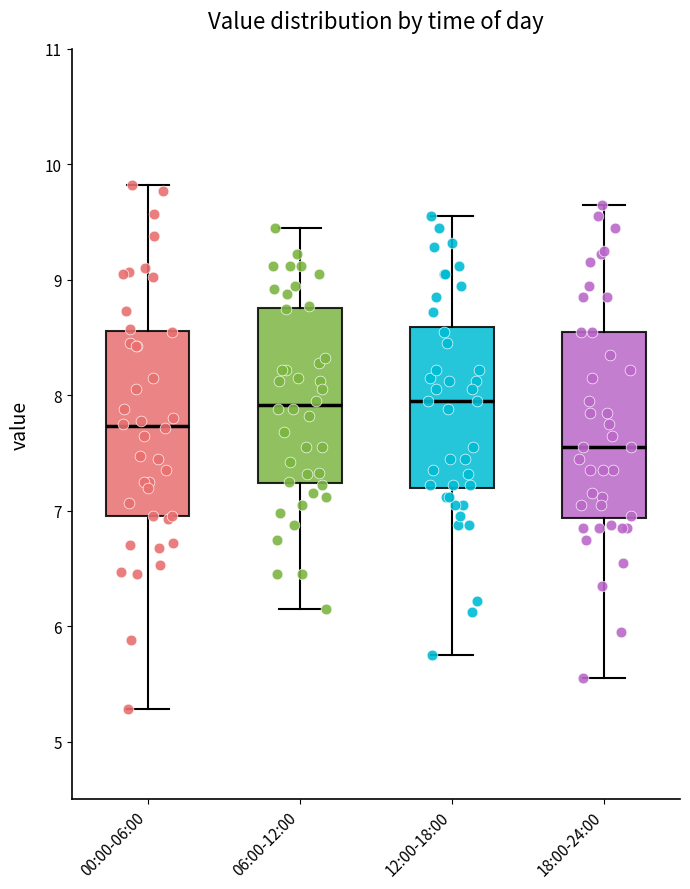

Reading left to right, transcribe this box plot: for each box, give where its median line is, the range the box spans, and where its two whiskers end, as read against the y-axis. The values are not printed on the chart, so give them approximately, as read against the axis.

00:00-06:00: median 7.7, box 7.0 to 8.6, whiskers 5.3 to 9.8
06:00-12:00: median 7.9, box 7.2 to 8.8, whiskers 6.2 to 9.5
12:00-18:00: median 8.0, box 7.2 to 8.6, whiskers 5.8 to 9.6
18:00-24:00: median 7.6, box 6.9 to 8.6, whiskers 5.6 to 9.7